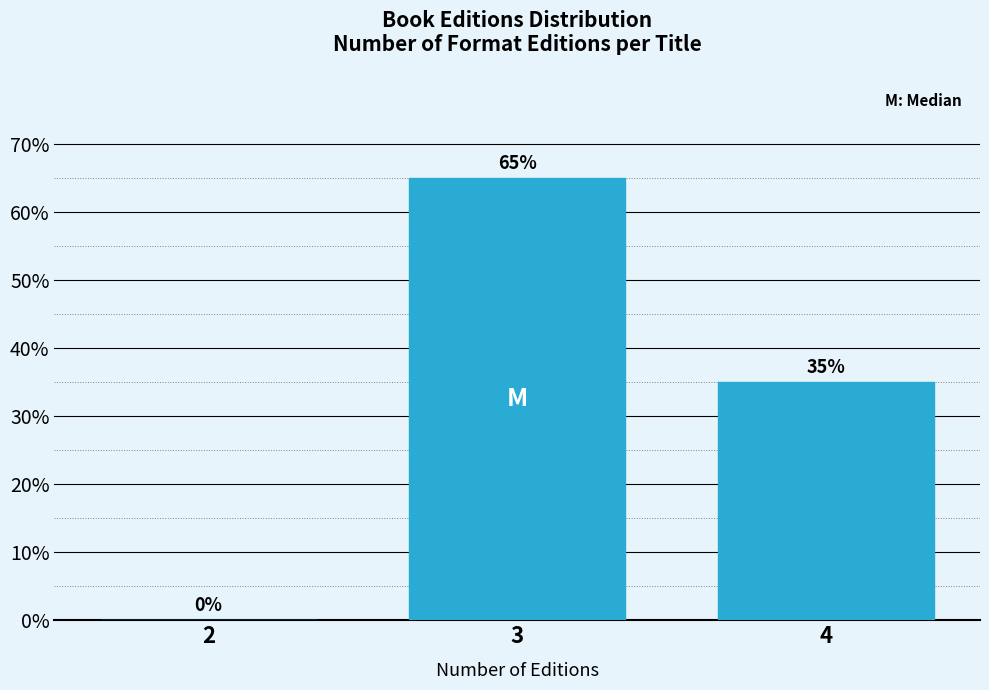

Reading right to left, extract all data points from this chart.

4=35	3=65	2=0